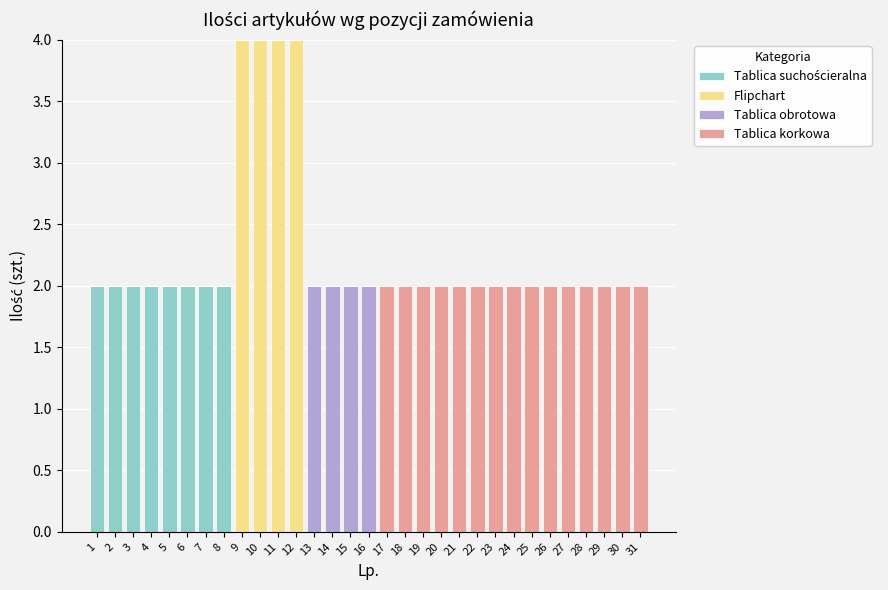

Does the chart contain stacked bars?

Yes